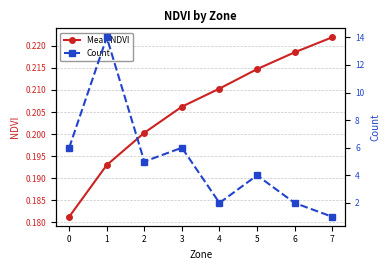

Is it true that Count equals 9.2 at 1?

False